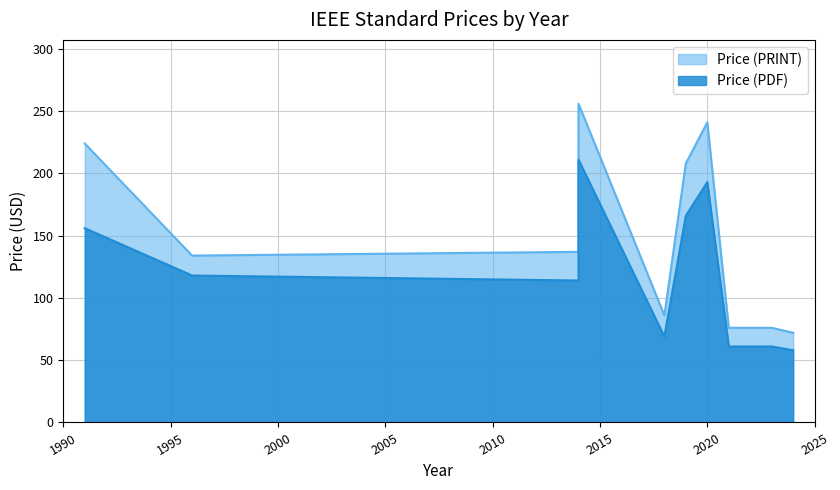

What is the sum of all Price (PRINT) values?

1510